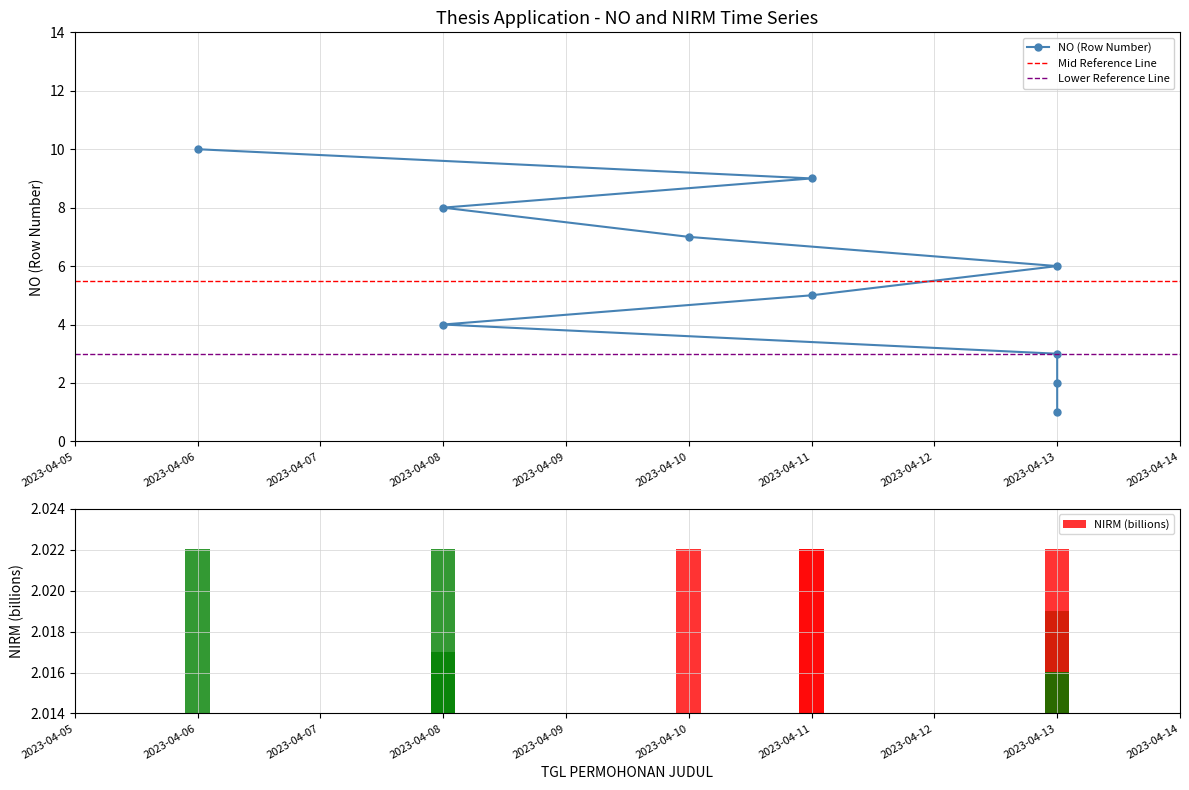

At which category does the chart reach its peak across all series?

2023-04-06